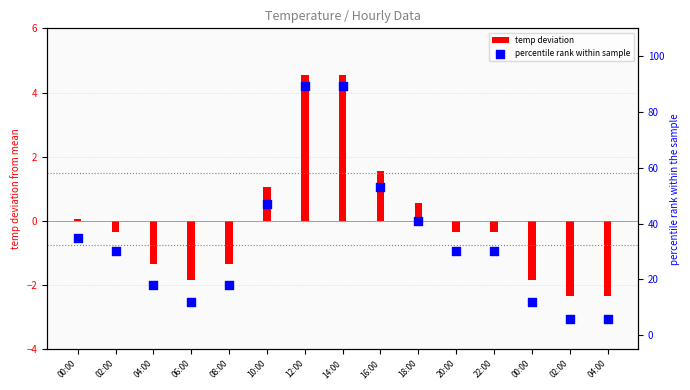

What are all the series names shown in the legend?

temp deviation, percentile rank within sample